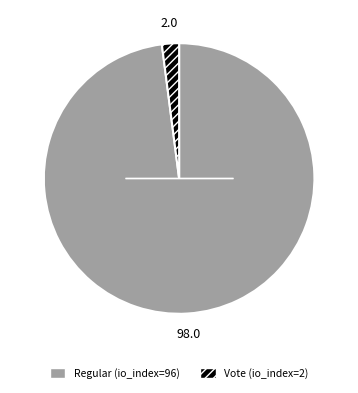

Is it true that Vote (io_index=2) is 14% of the pie?

False